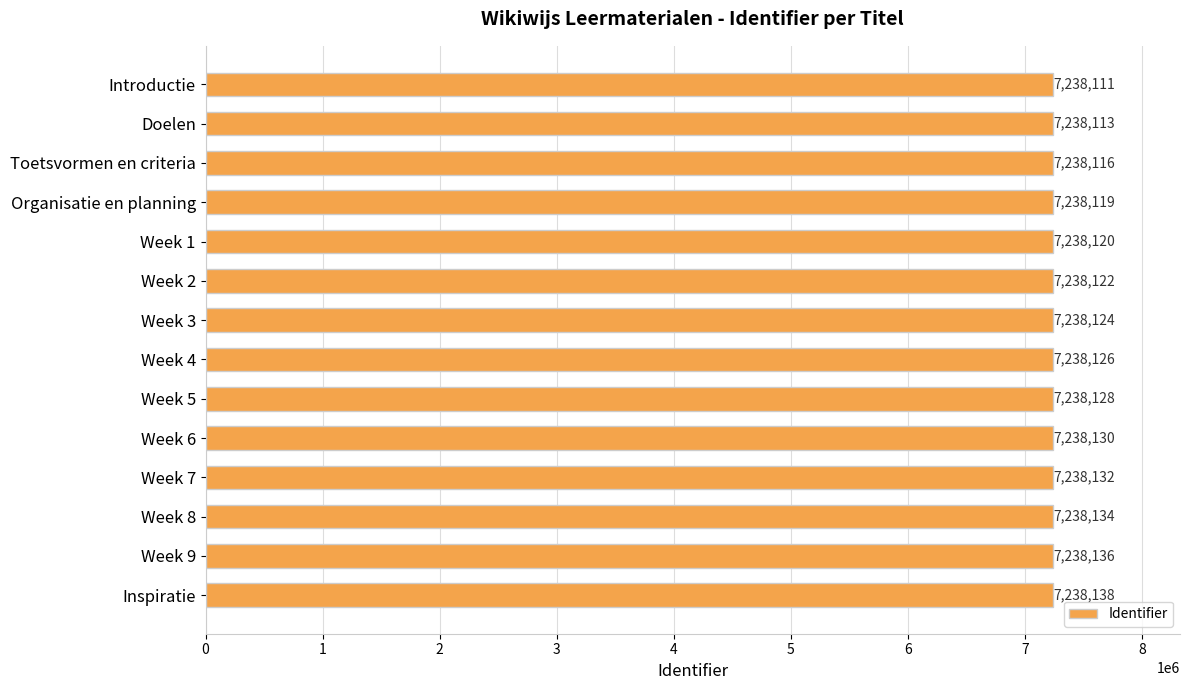

True or false: the data shows 11322686 at Week 7.

False